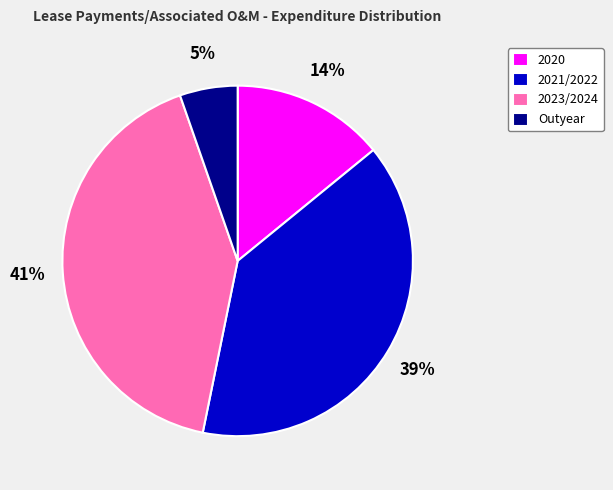

To the nearest percent, what is the difference between the Outyear and 2020 slice percentages?

9%